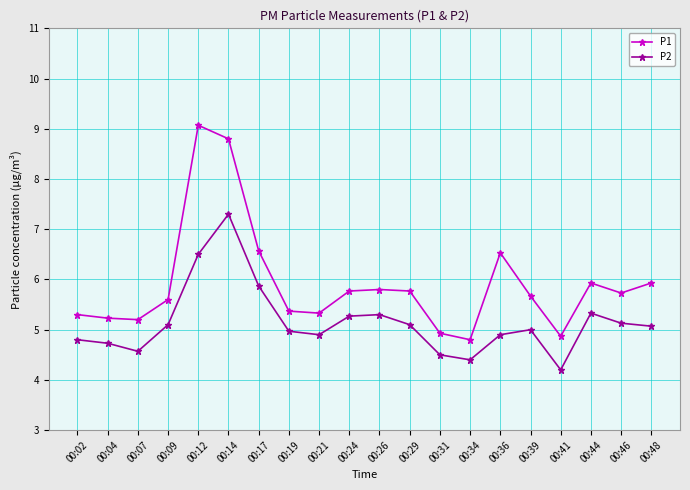

The value of P1 at 00:14 is 15.1. True or false?

False